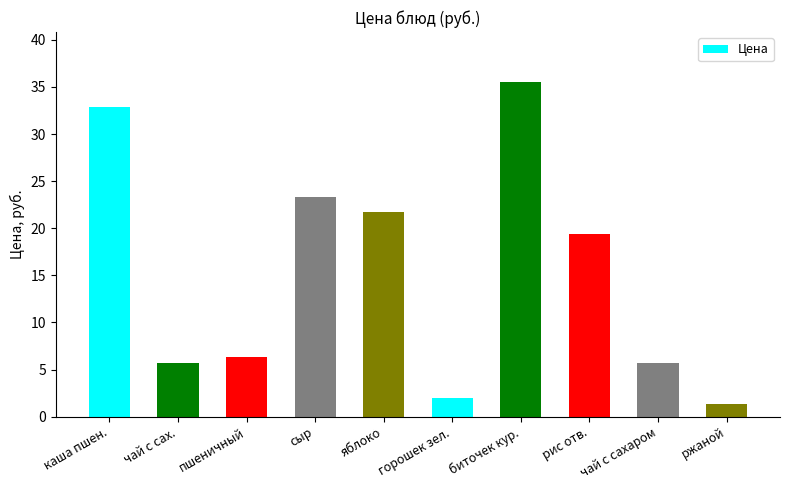

What is the difference between the second highest and second lowest values?

30.9